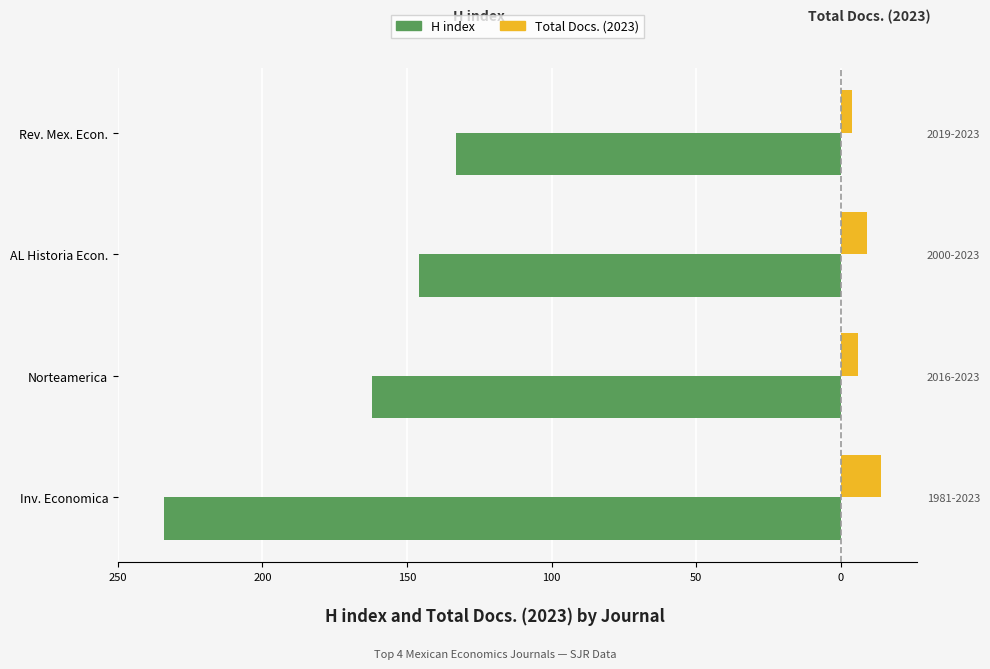

What is the lowest value of the Total Docs. (2023) series?

4